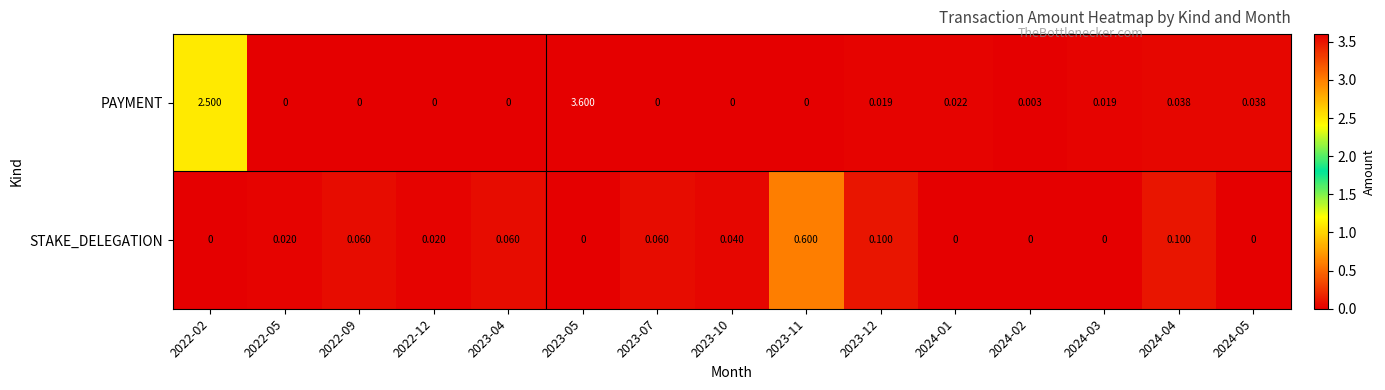

Rank the series at 2024-02 from highest to lowest value.

PAYMENT, STAKE_DELEGATION